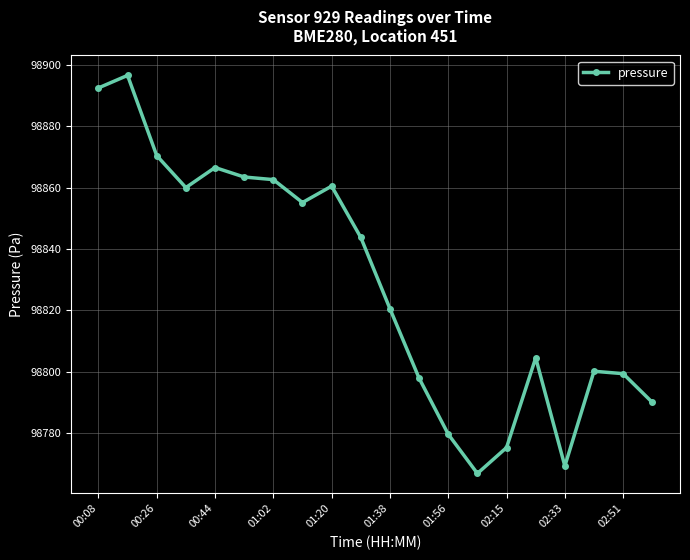

What is the greatest value displayed?

98896.5